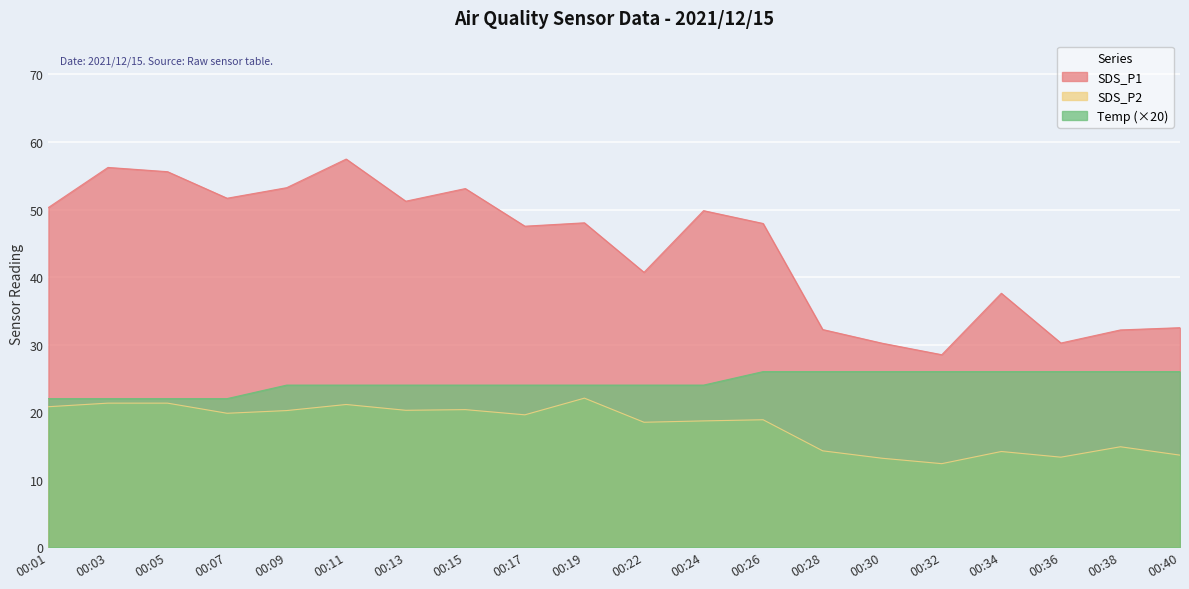

At which label does Temp reach its minimum?

00:01